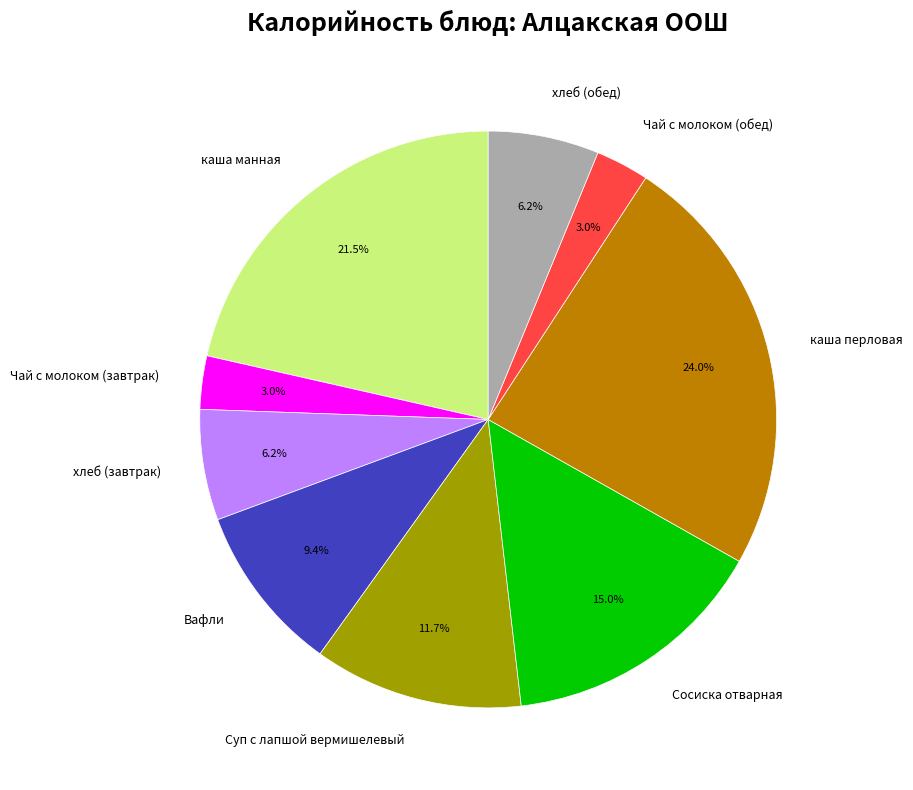

Is it true that хлеб (завтрак) is 6% of the pie?

True